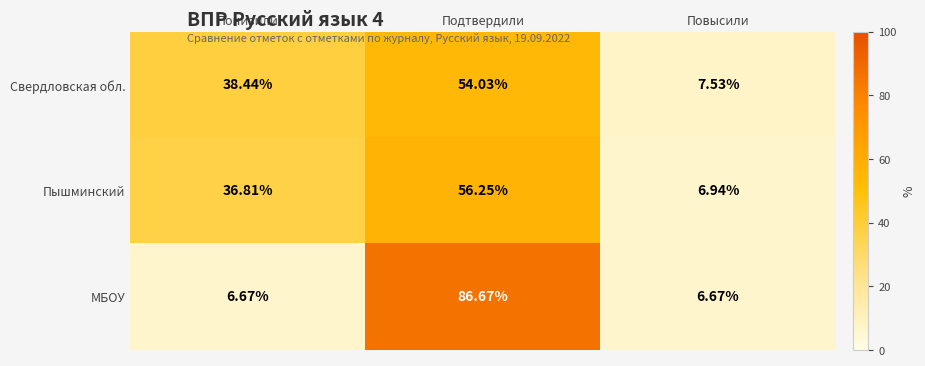

Which category has the lowest value in the Пышминский series?

Повысили